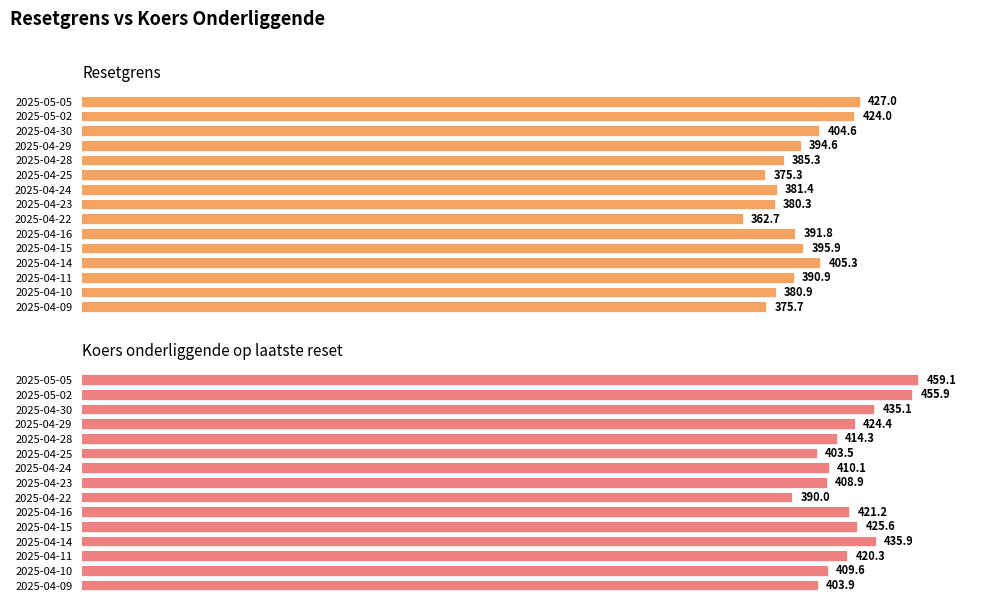

What is the value of the Resetgrens bar at the 3rd from the left?

404.6